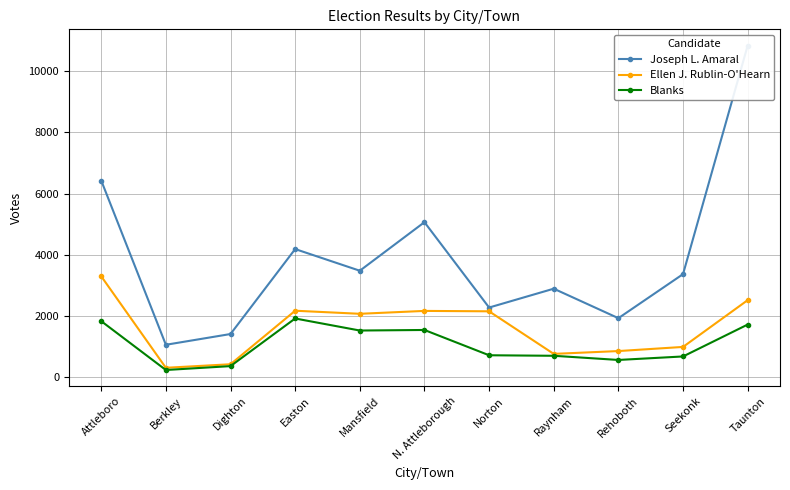

What is the difference between the second highest and second lowest values in the Ellen J. Rublin-O'Hearn series?

2091